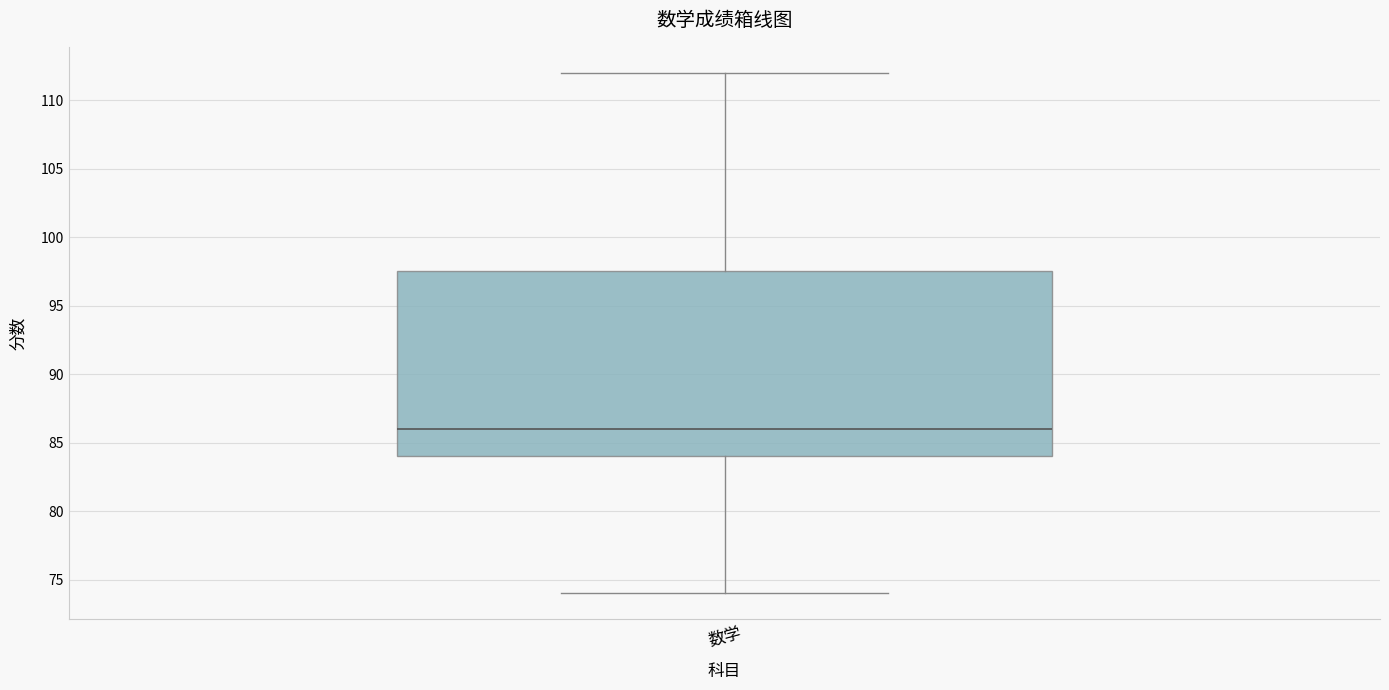

Where does the median line of the box for 数学 sit on the y-axis? The values are not printed on the chart, so give them approximately, as read against the axis.

86.0